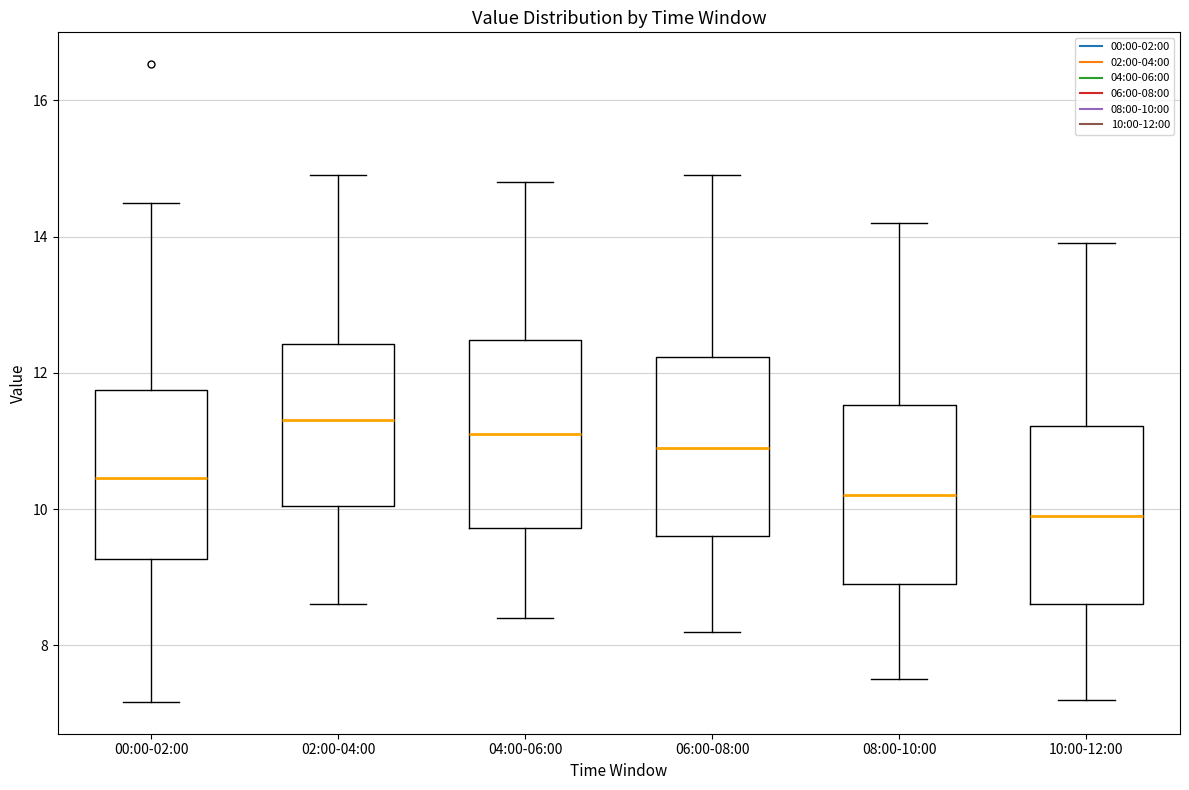

Reading left to right, transcribe this box plot: for each box, give where its median line is, the range the box spans, and where its two whiskers end, as read against the y-axis. The values are not printed on the chart, so give them approximately, as read against the axis.

00:00-02:00: median 10.4, box 9.2 to 11.8, whiskers 7.2 to 14.6
02:00-04:00: median 11.4, box 10.0 to 12.4, whiskers 8.6 to 15.0
04:00-06:00: median 11.2, box 9.8 to 12.4, whiskers 8.4 to 14.8
06:00-08:00: median 11.0, box 9.6 to 12.2, whiskers 8.2 to 15.0
08:00-10:00: median 10.2, box 9.0 to 11.6, whiskers 7.6 to 14.2
10:00-12:00: median 10.0, box 8.6 to 11.2, whiskers 7.2 to 14.0